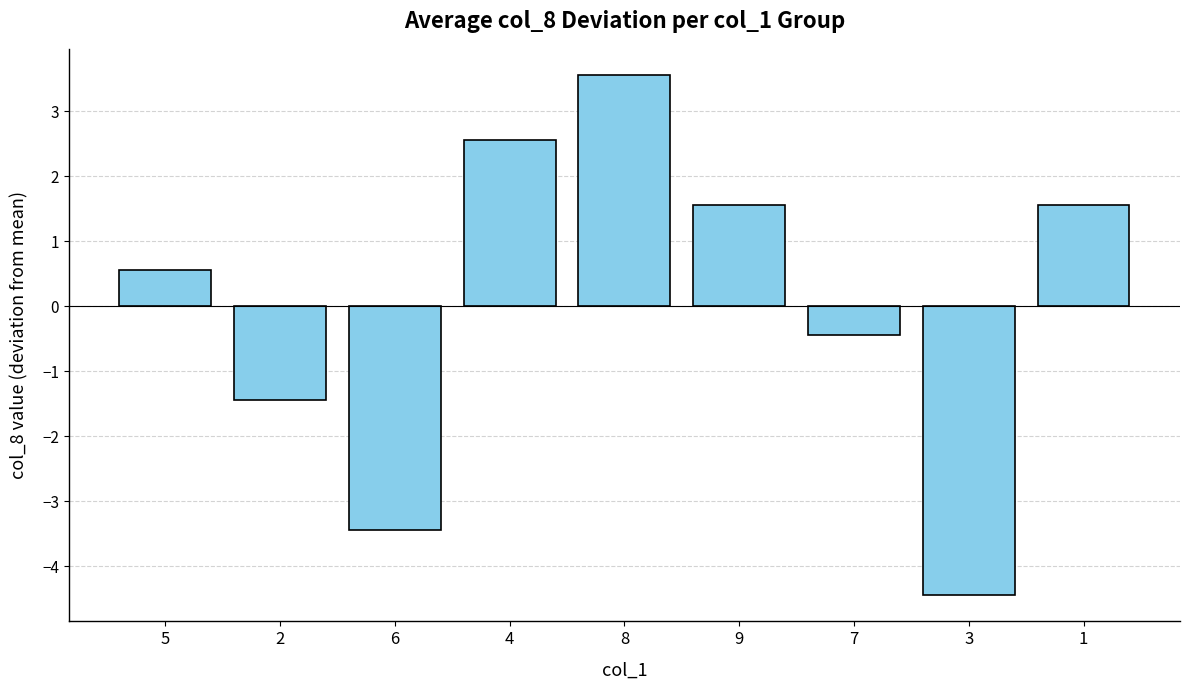

Is it true that the value at 4 is 2.6?

True